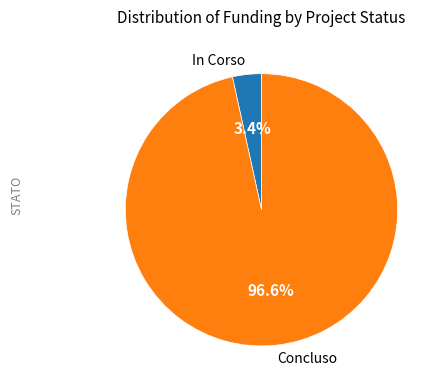

Which category has the smallest portion of the pie?

In Corso